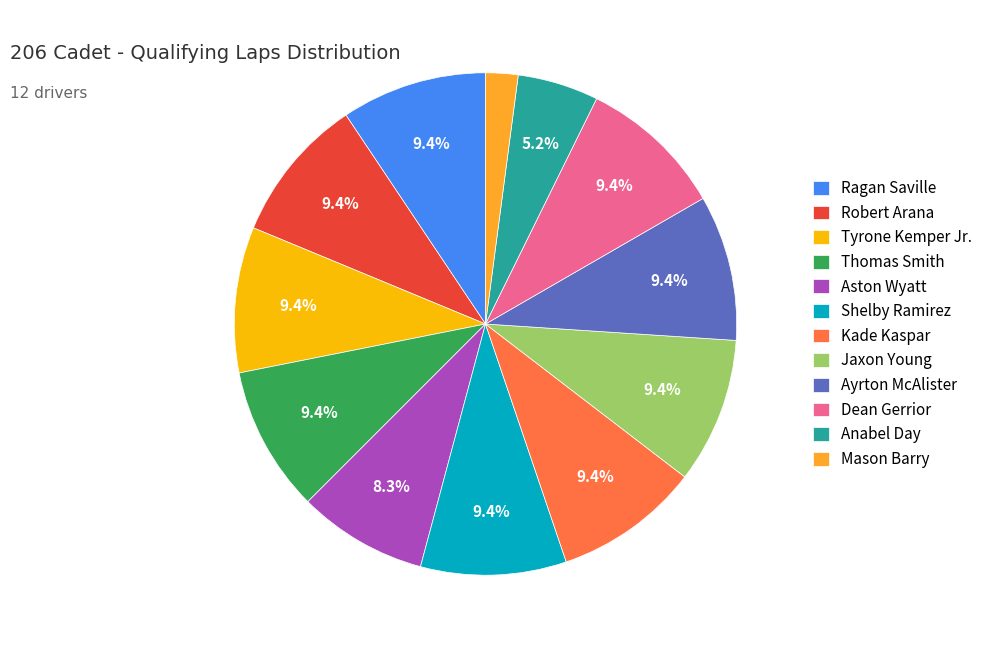

To the nearest percent, what is the average slice percentage?

8%